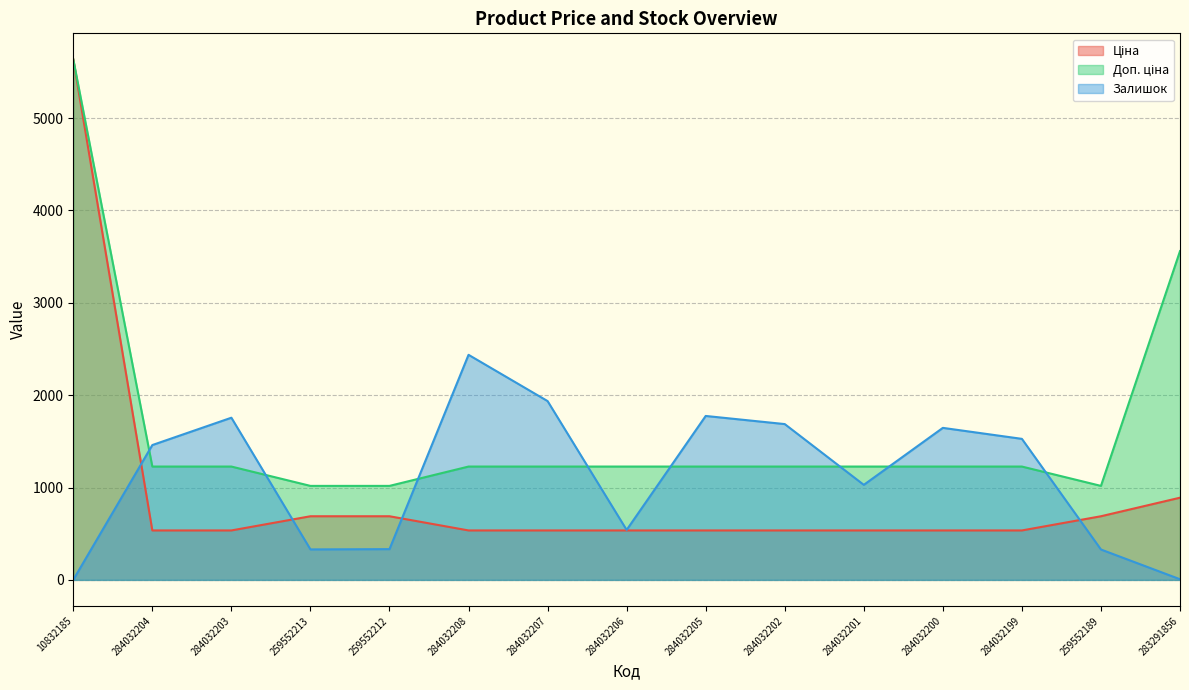

At which label does Доп. ціна reach its minimum?

259552213